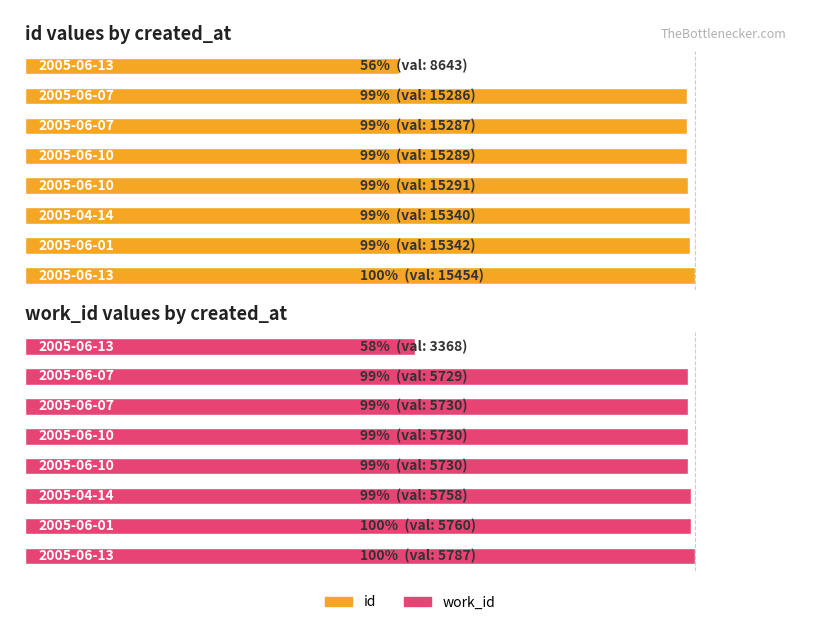

What is the average value of the id values by created_at series?

14492